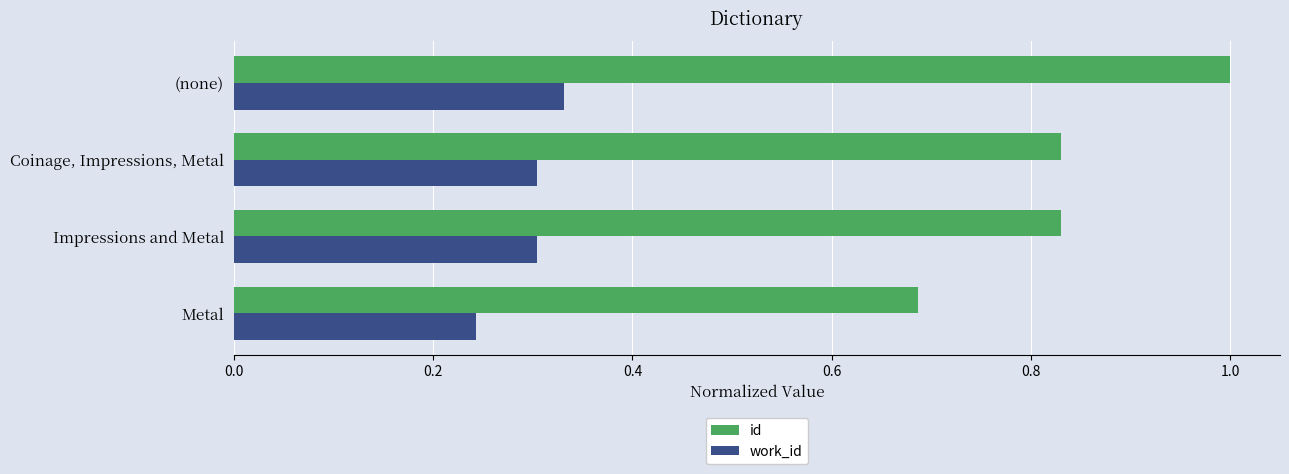

List the series in order of their peak value, highest first.

id, work_id